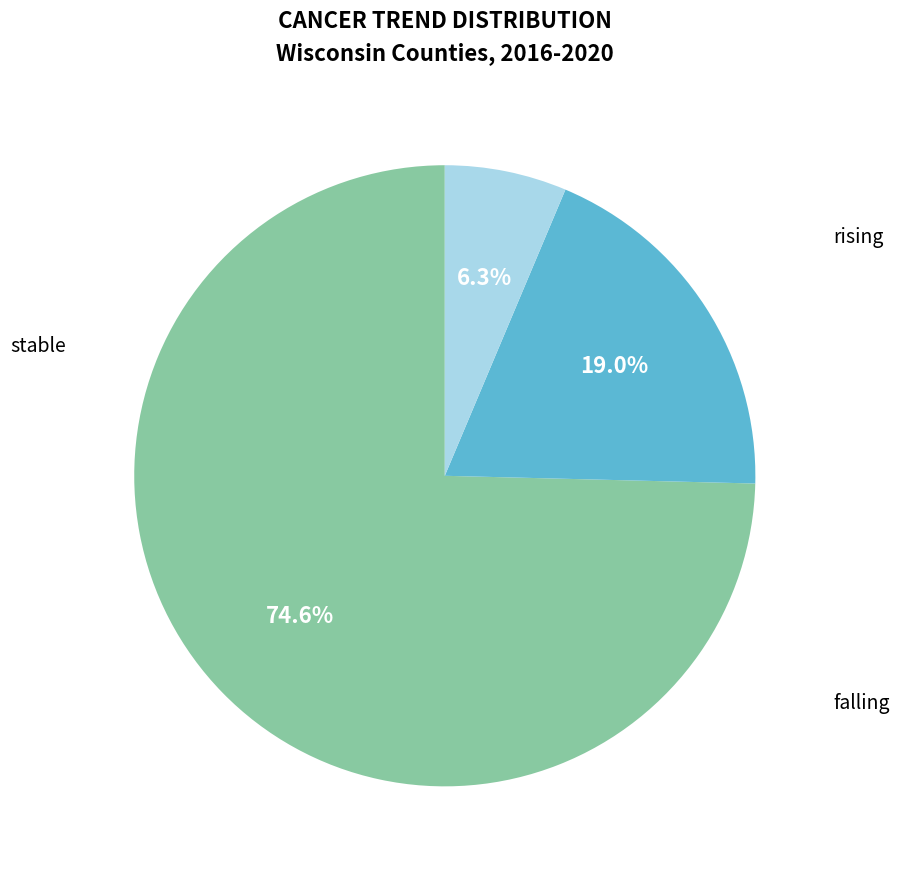

Combined, do stable and falling account for over 50%?

Yes